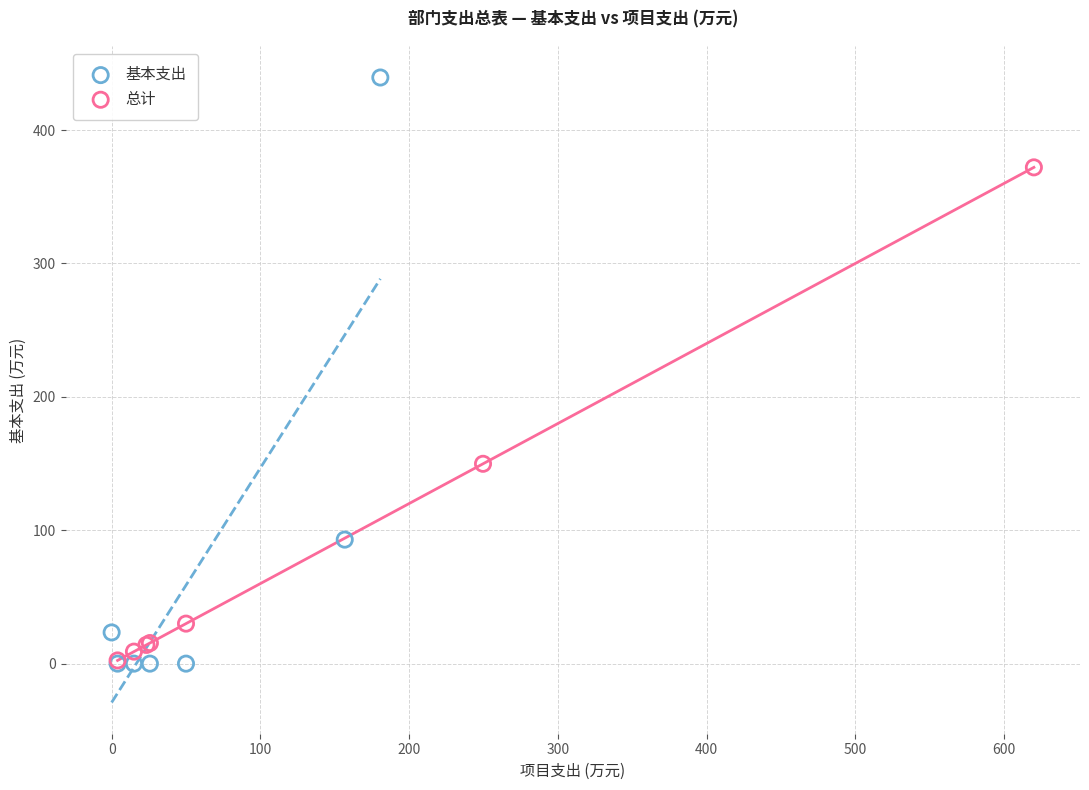

What are all the series names shown in the legend?

基本支出, 总计